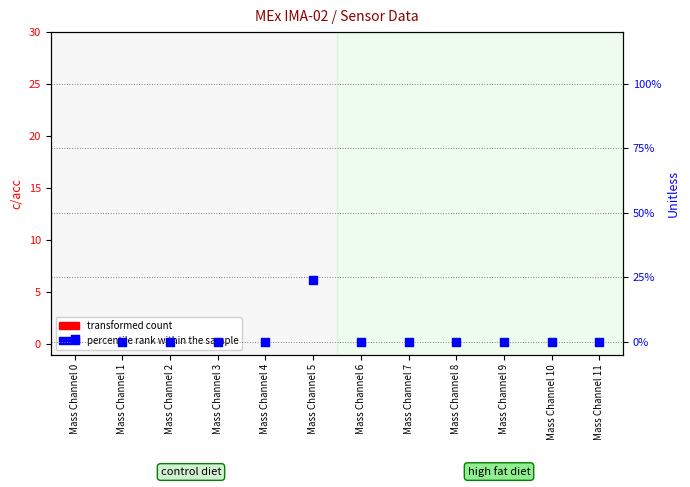

What is the total value across all series at Mass Channel 5?

24